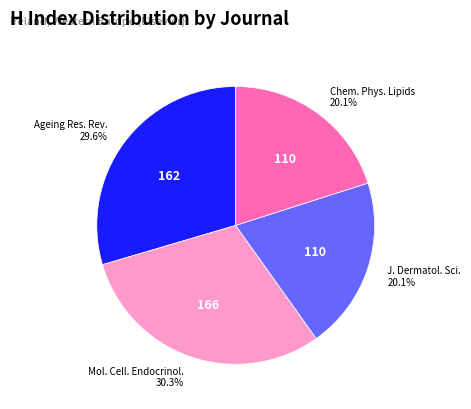

How many slices are in this pie chart?

4